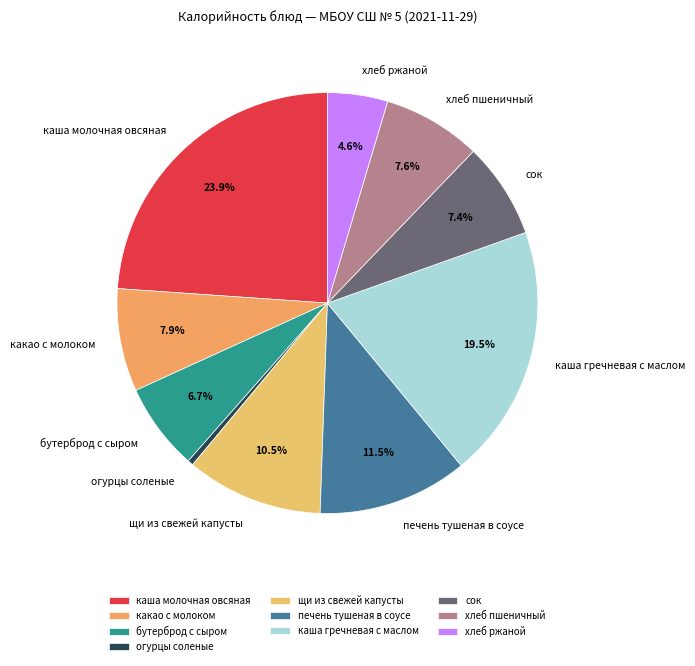

What is the largest slice in the pie chart?

каша молочная овсяная